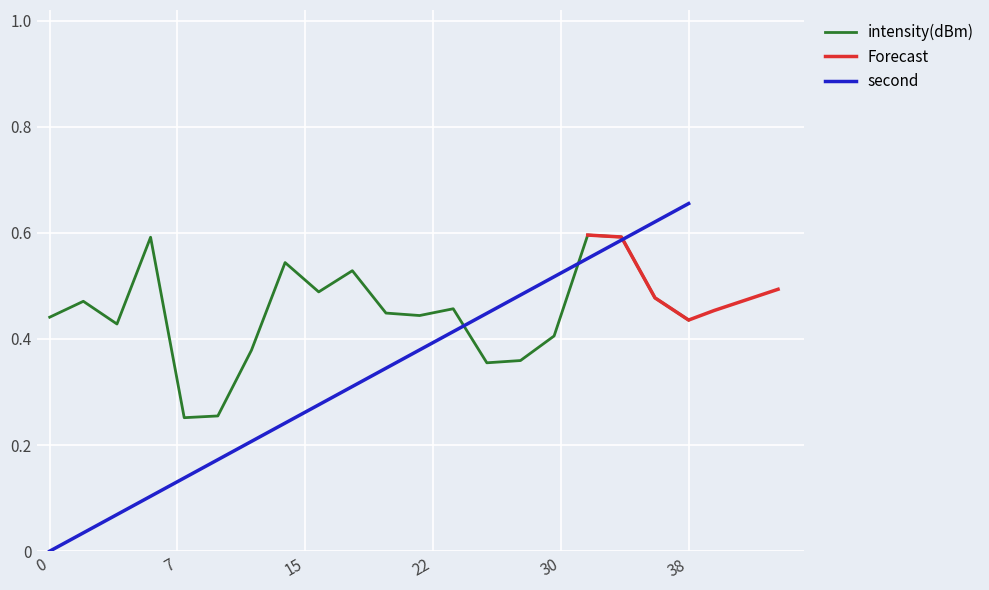

Is it true that second equals 0.1 at 4?

True